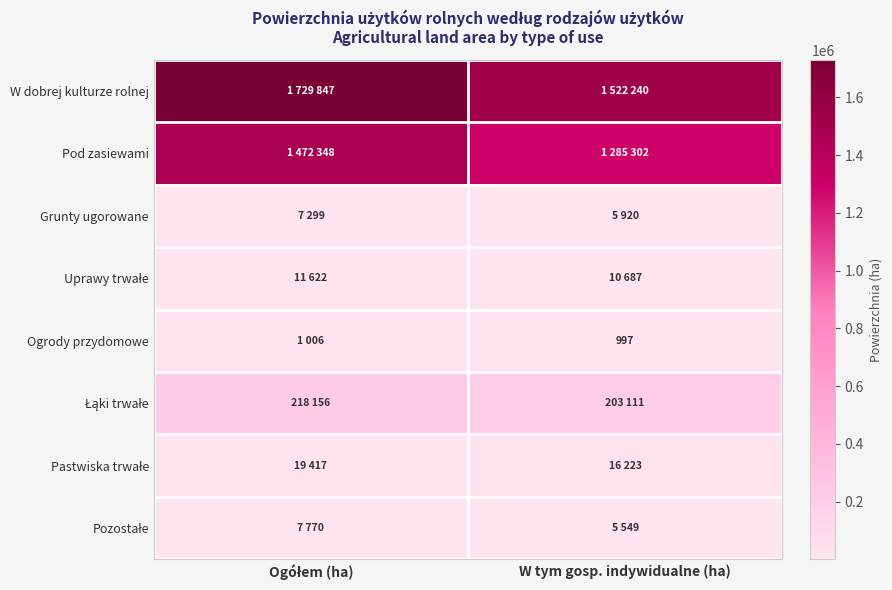

Is it true that Ogrody przydomowe equals 1682 at W tym gosp. indywidualne (ha)?

False